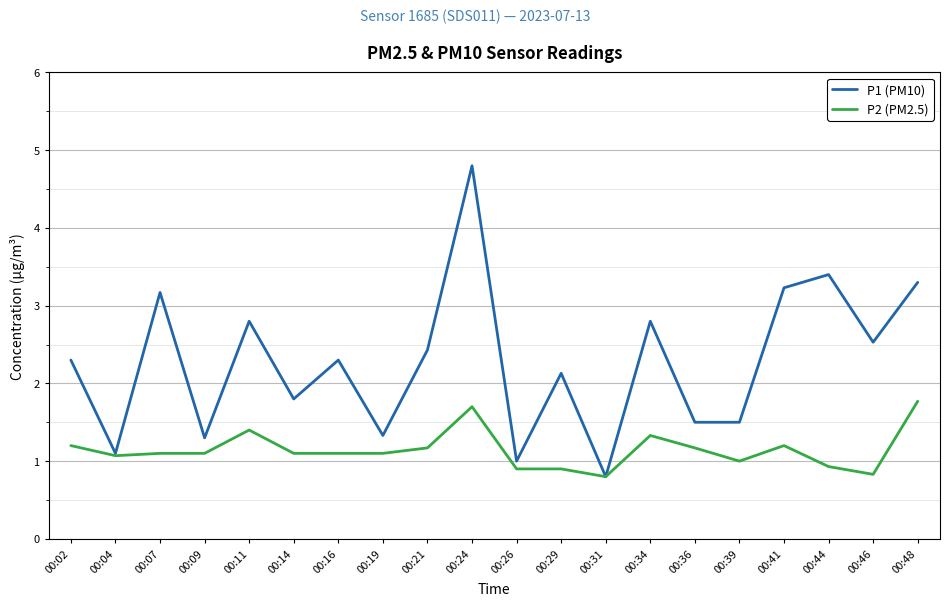

What is the sum of all P2 (PM2.5) values?

22.9